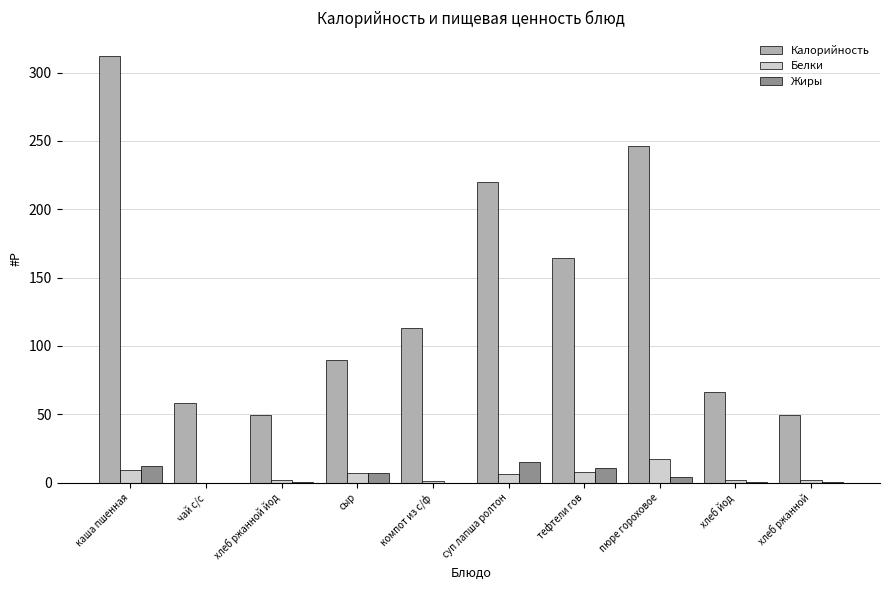

Which series changed the most between каша пшенная and хлеб ржанной йод?

Калорийность